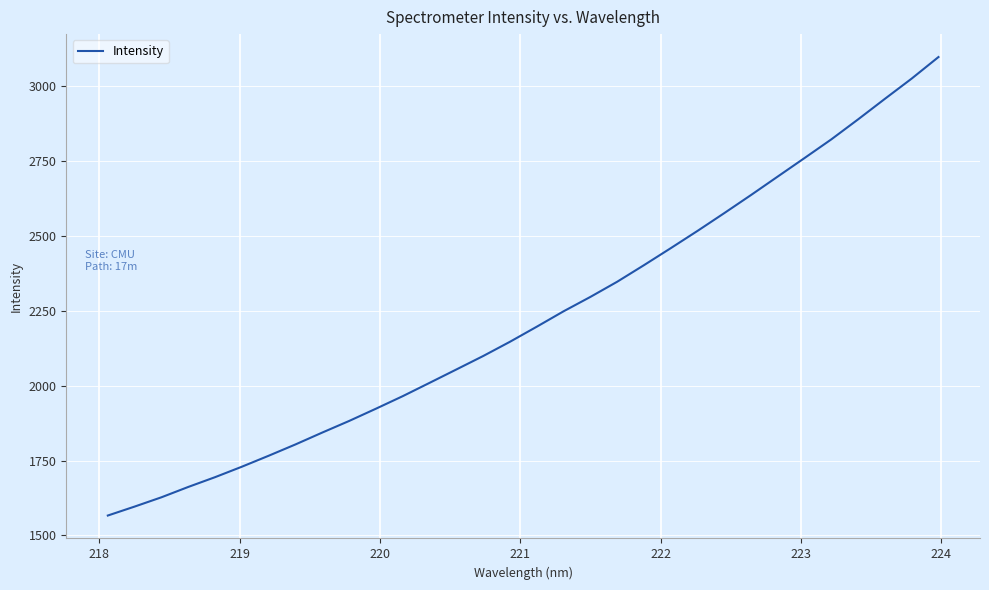

Count the number of categories in the chart.

32